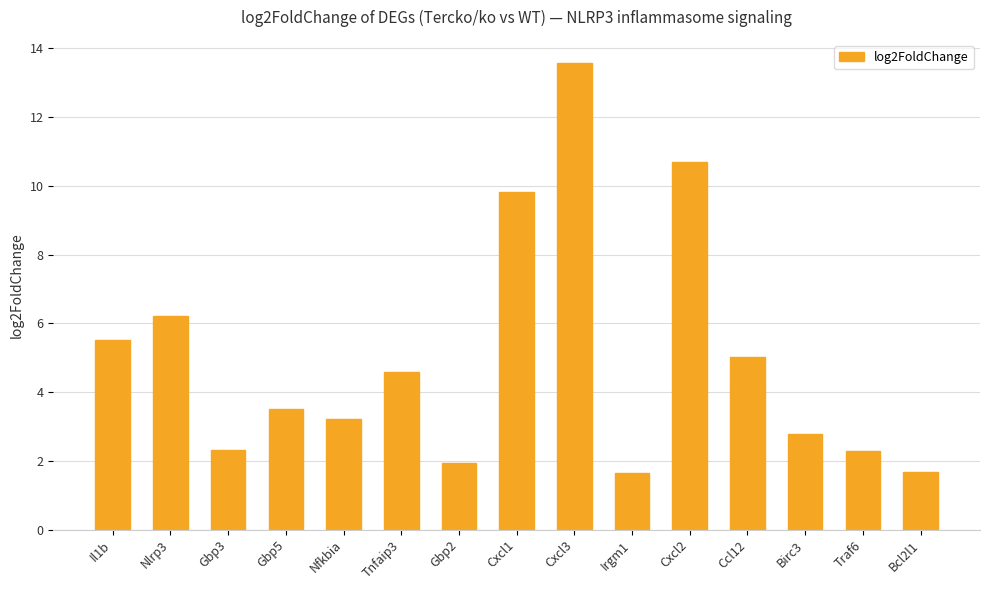

Read the value at Birc3.

2.8